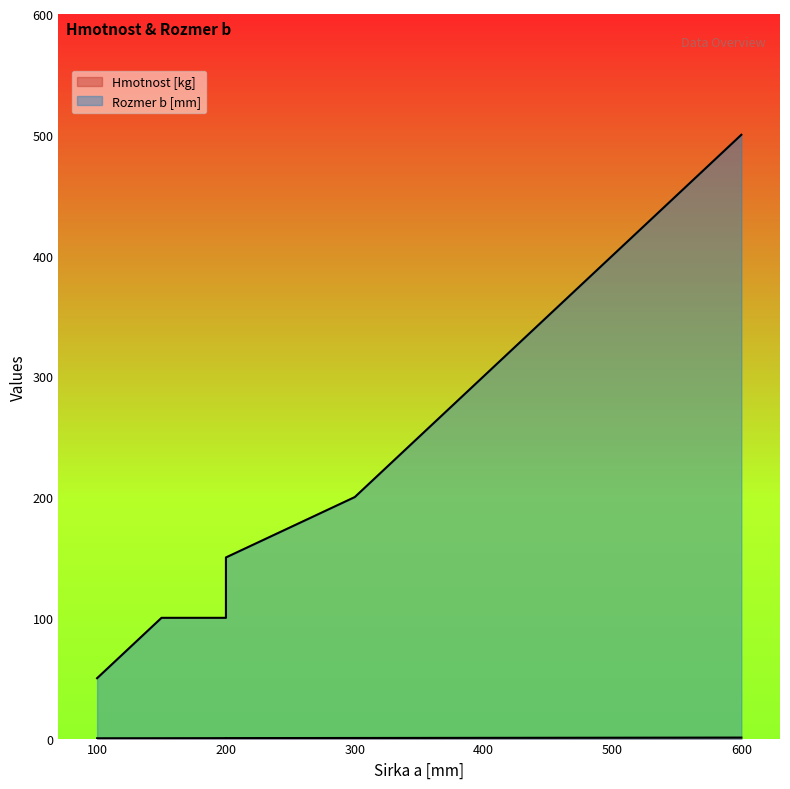

Which category has the highest value across all series?

600